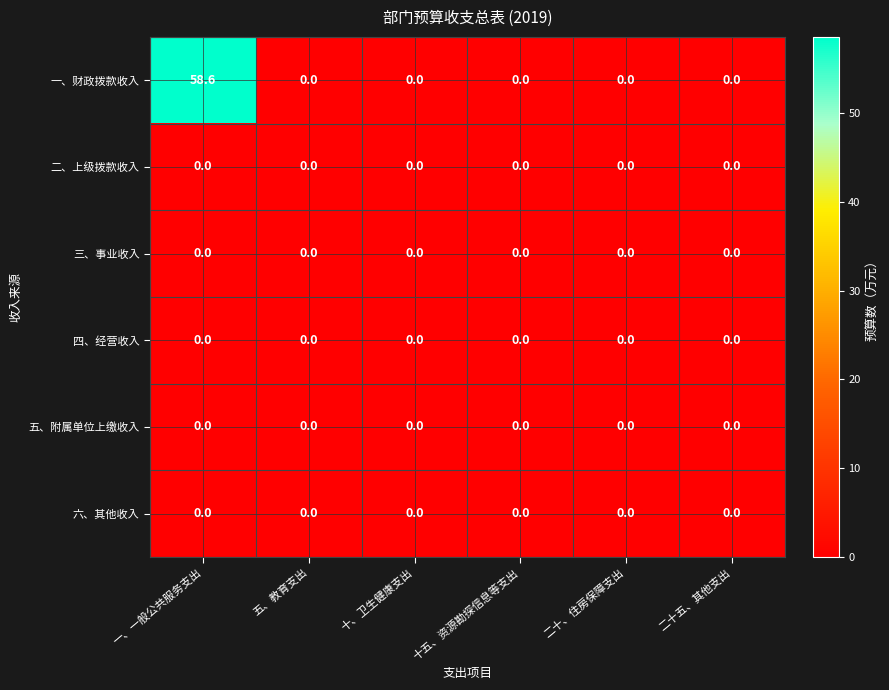

What is the average value of the 一、财政拨款收入 series?

9.8